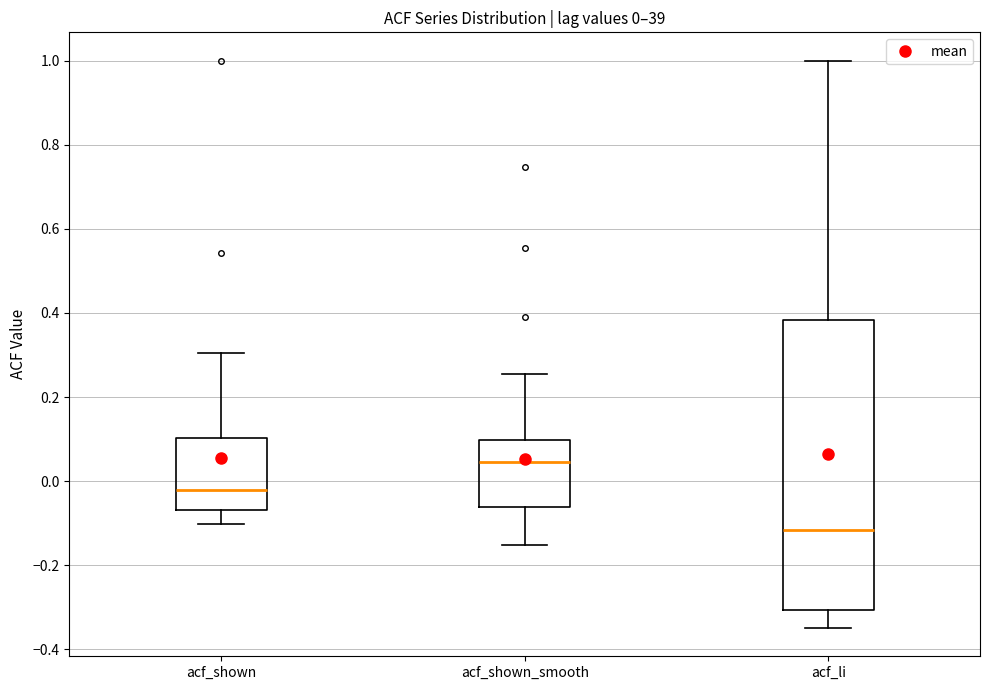

Which box's median line is the highest?

acf_shown_smooth